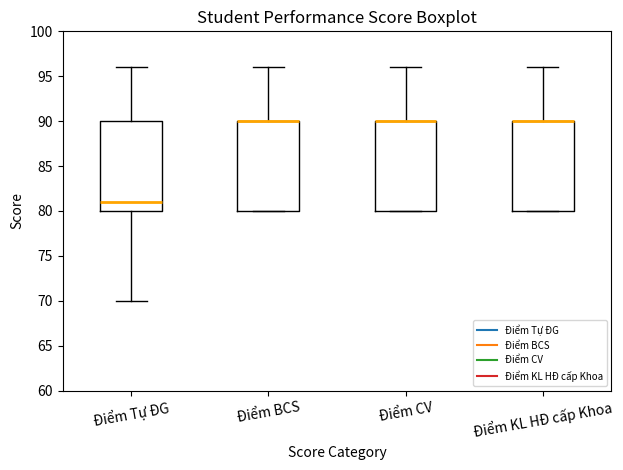

Reading left to right, transcribe this box plot: for each box, give where its median line is, the range the box spans, and where its two whiskers end, as read against the y-axis. The values are not printed on the chart, so give them approximately, as read against the axis.

Điểm Tự ĐG: median 81, box 80 to 90, whiskers 70 to 96
Điểm BCS: median 90 (drawn on the box's upper edge), box 80 to 90, whiskers 80 to 96
Điểm CV: median 90 (drawn on the box's upper edge), box 80 to 90, whiskers 80 to 96
Điểm KL HĐ cấp Khoa: median 90 (drawn on the box's upper edge), box 80 to 90, whiskers 80 to 96